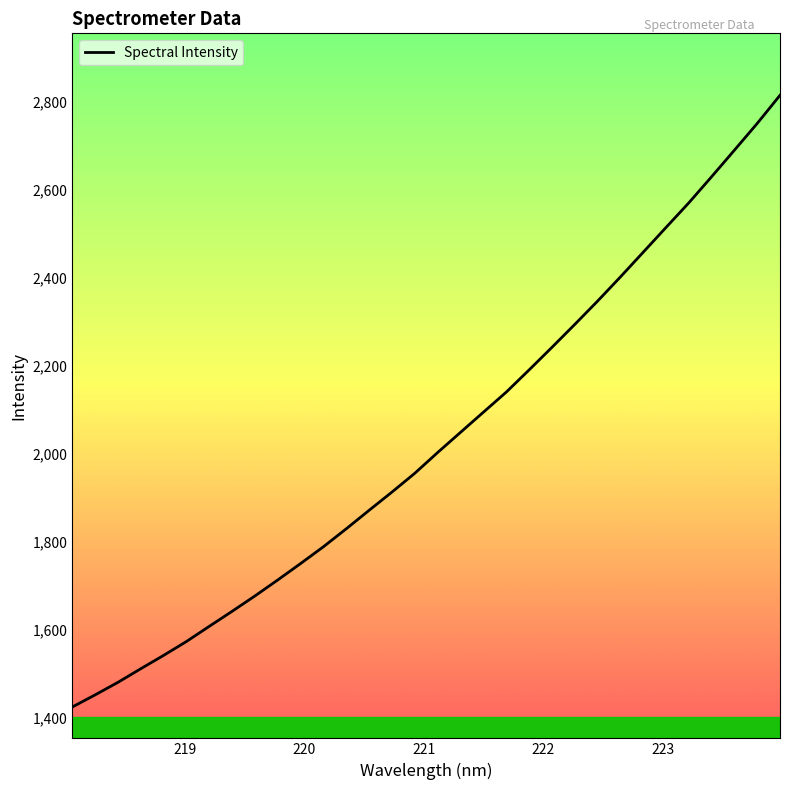

What is the average value?

2028.5